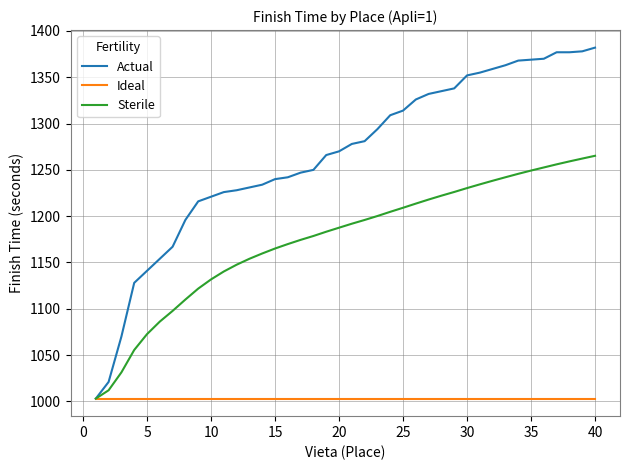

Which series has the largest total across all categories?

Actual